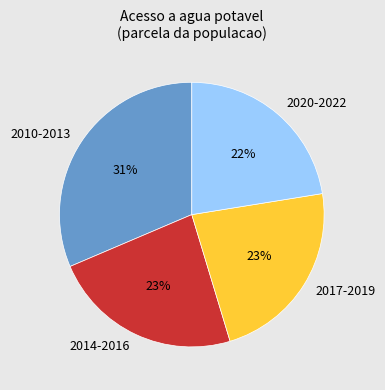

Combined, do 2010-2013 and 2020-2022 account for over 50%?

Yes